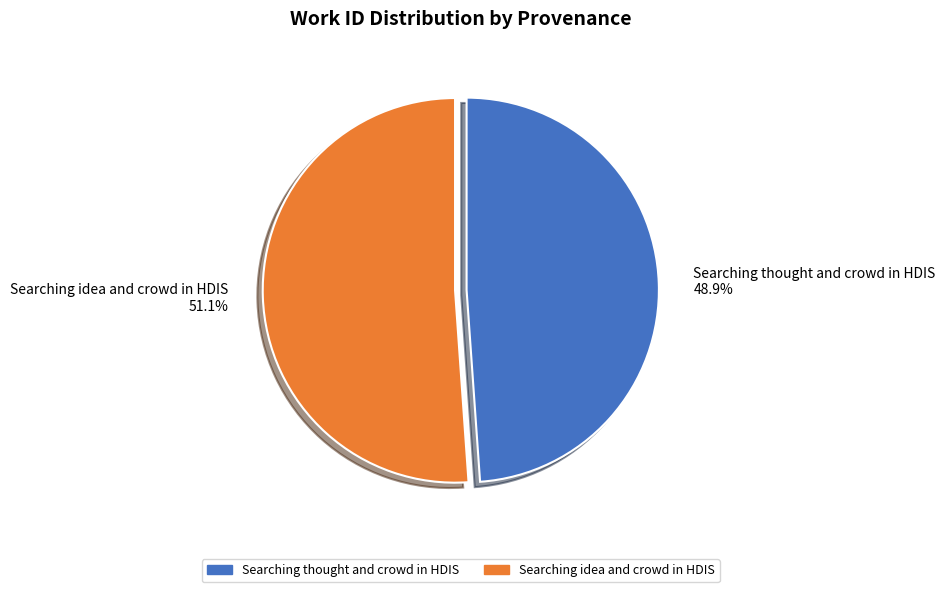

To the nearest percent, what is the combined percentage of Searching idea and crowd in HDIS and Searching thought and crowd in HDIS?

100%